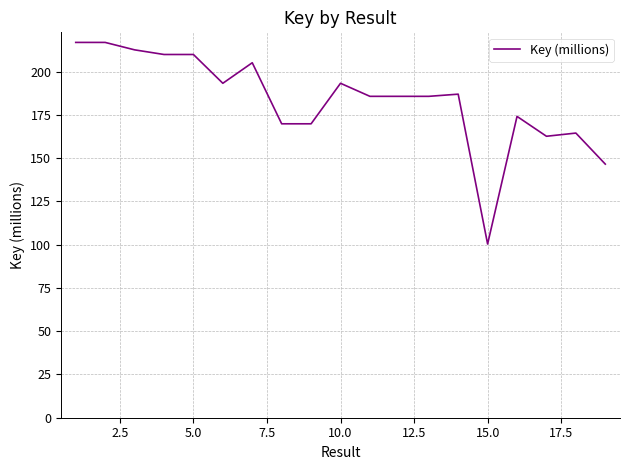

What is the difference between the maximum and minimum values?

116.5